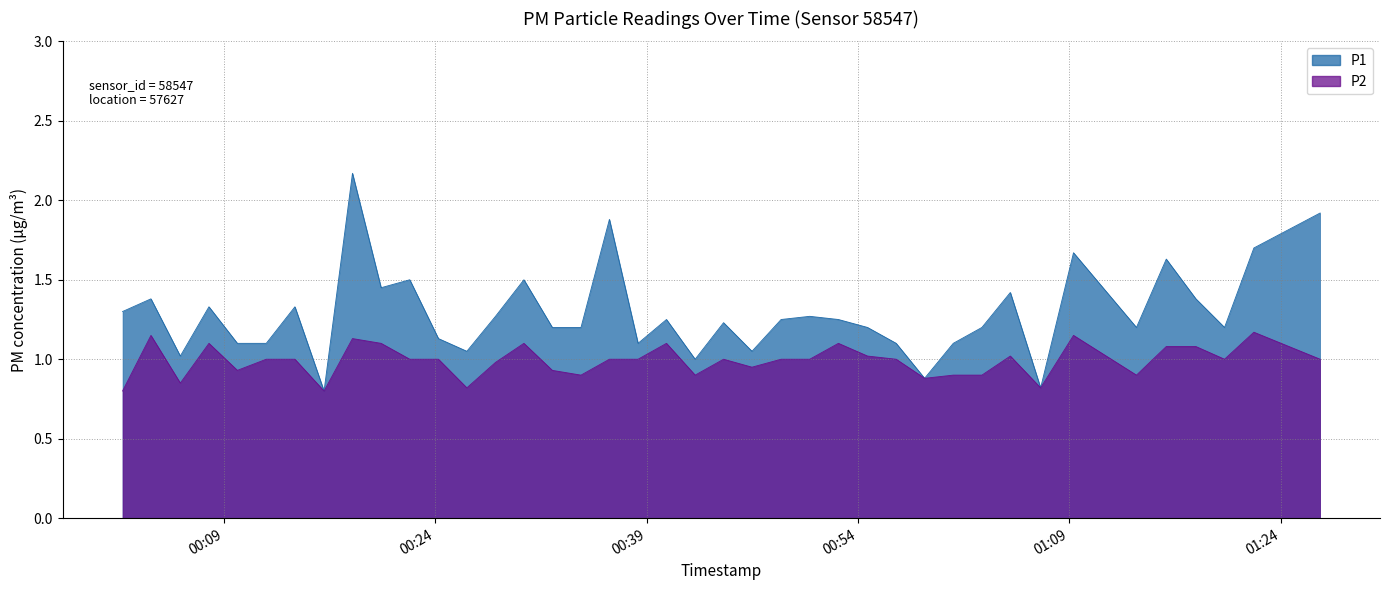

The P2 series shows 1.0 at 2023-07-20T00:24:14. True or false?

True